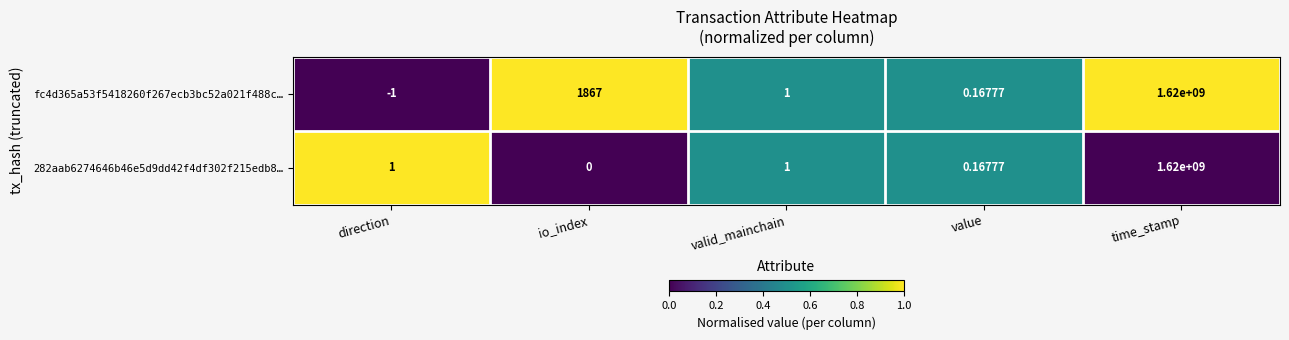

How many values in 282aab6274646b46e5d9dd42f4df302f215edb8… are above zero?

4